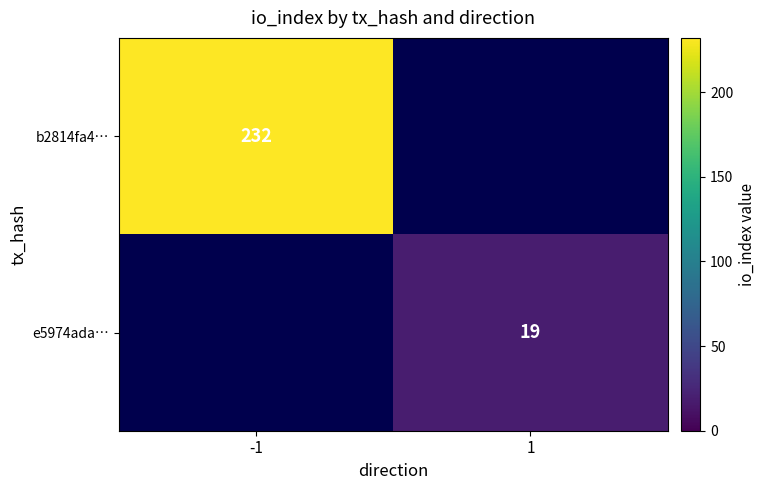

At how many categories does at least one series exceed 161?

1